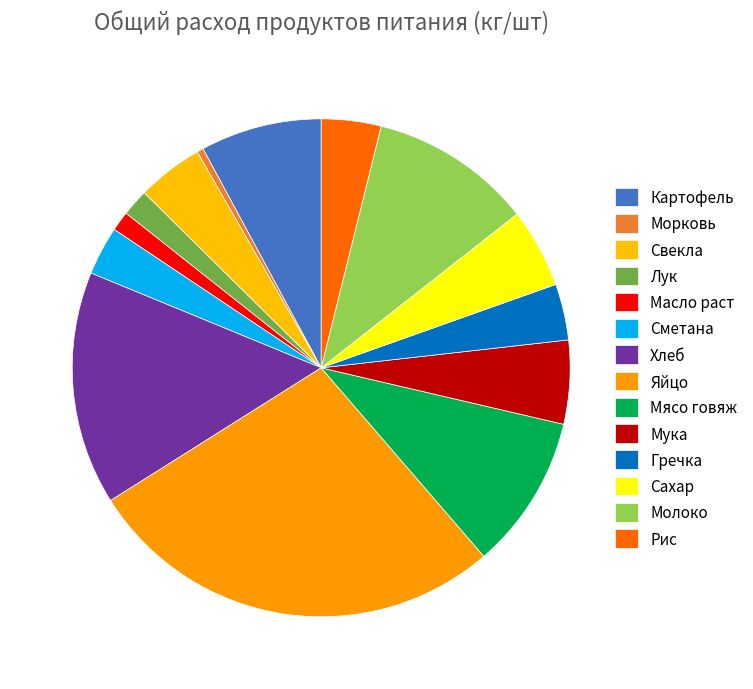

To the nearest percent, what portion does Молоко represent?

11%